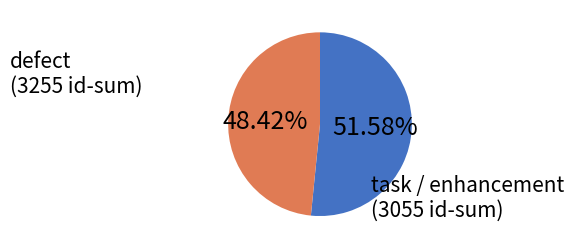

Is there any slice that represents more than half of the pie?

Yes